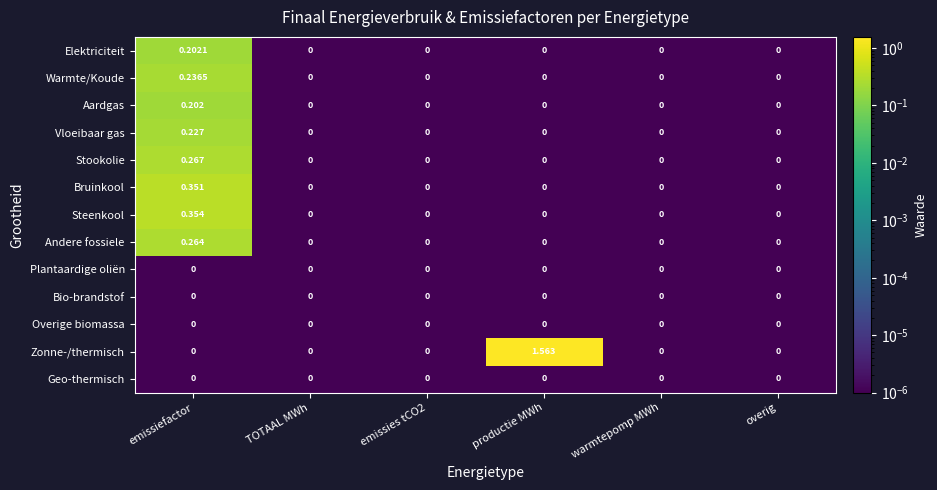

Which label corresponds to the largest value in the chart?

productie MWh